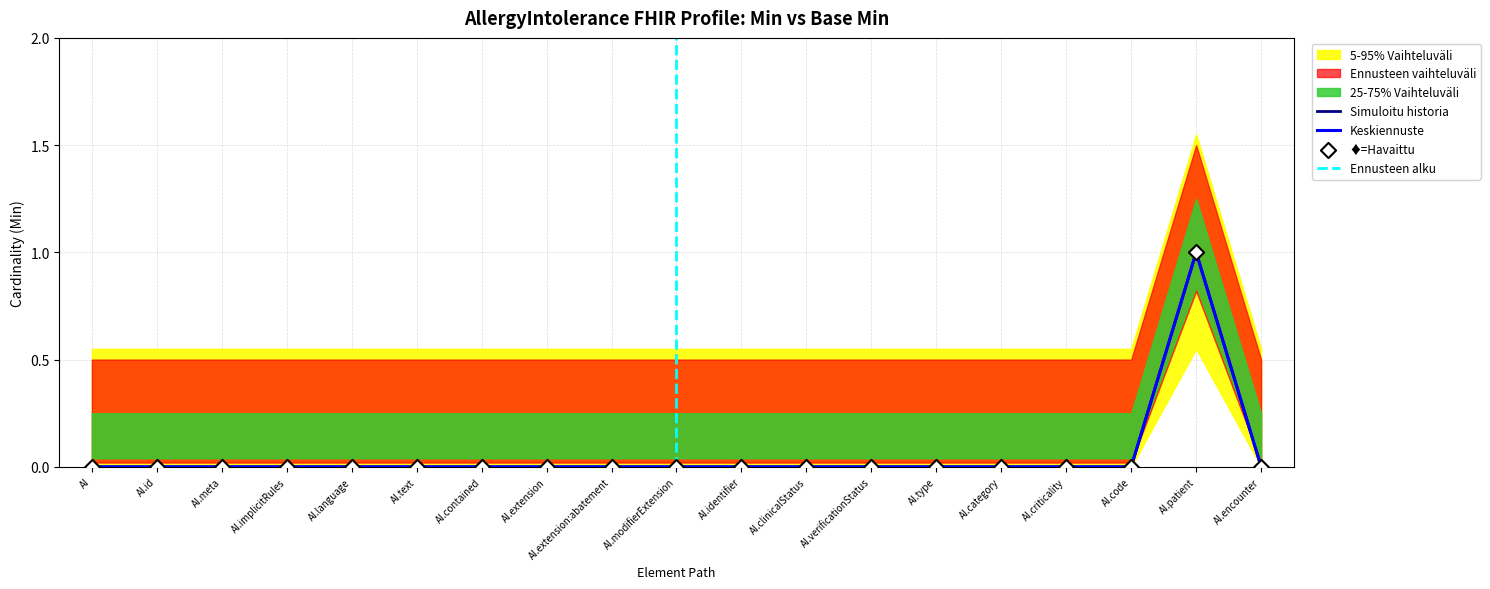

At which category is the sum across all series the highest?

AI.patient